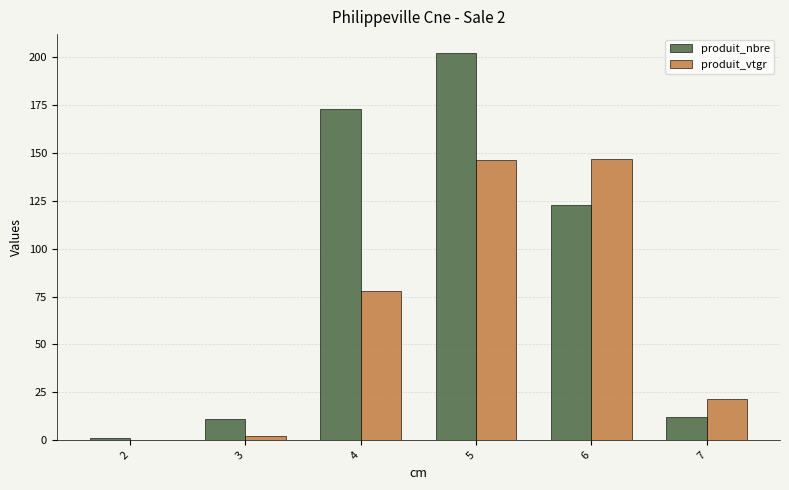

What is the sum of the produit_vtgr values at 4 and 5?

224.5